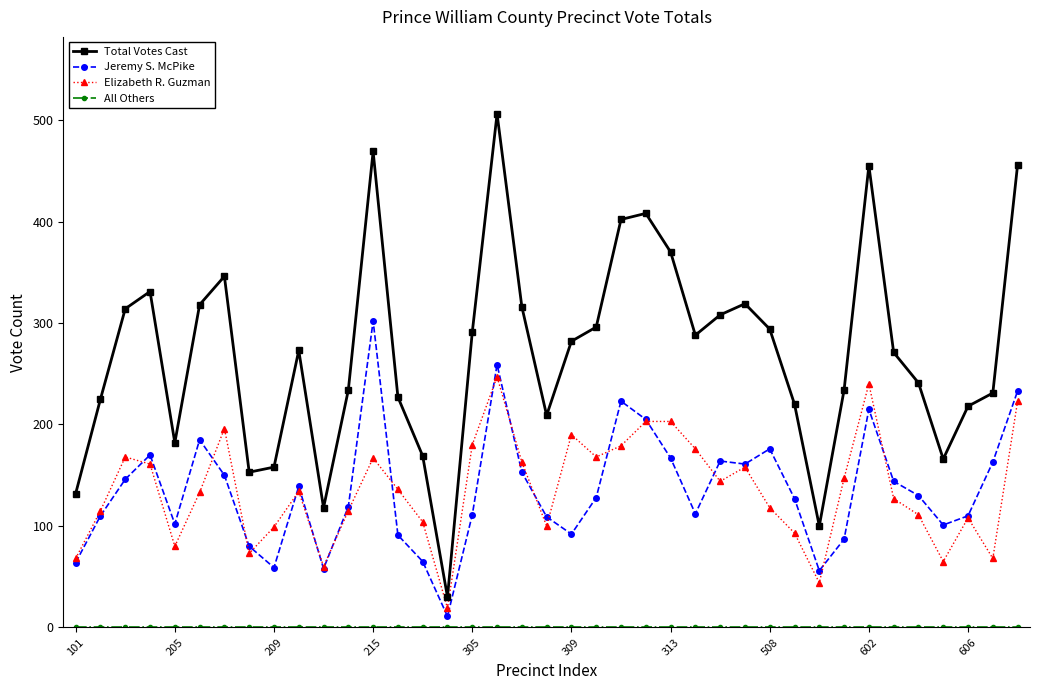

Which series has the widest spread of values?

Total Votes Cast